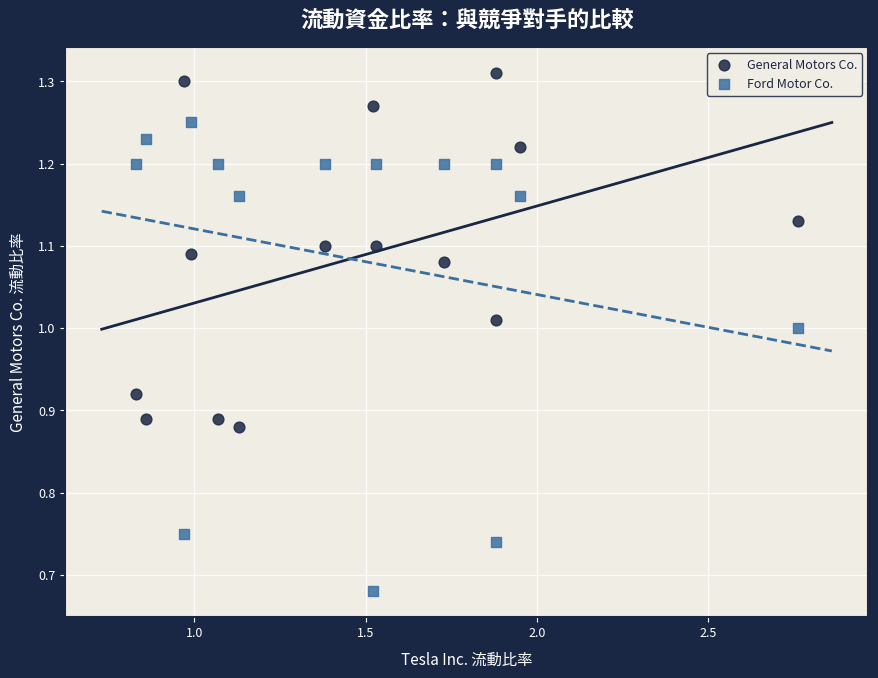

Across all data points, what is the range of X values (max minus min)?

1.9